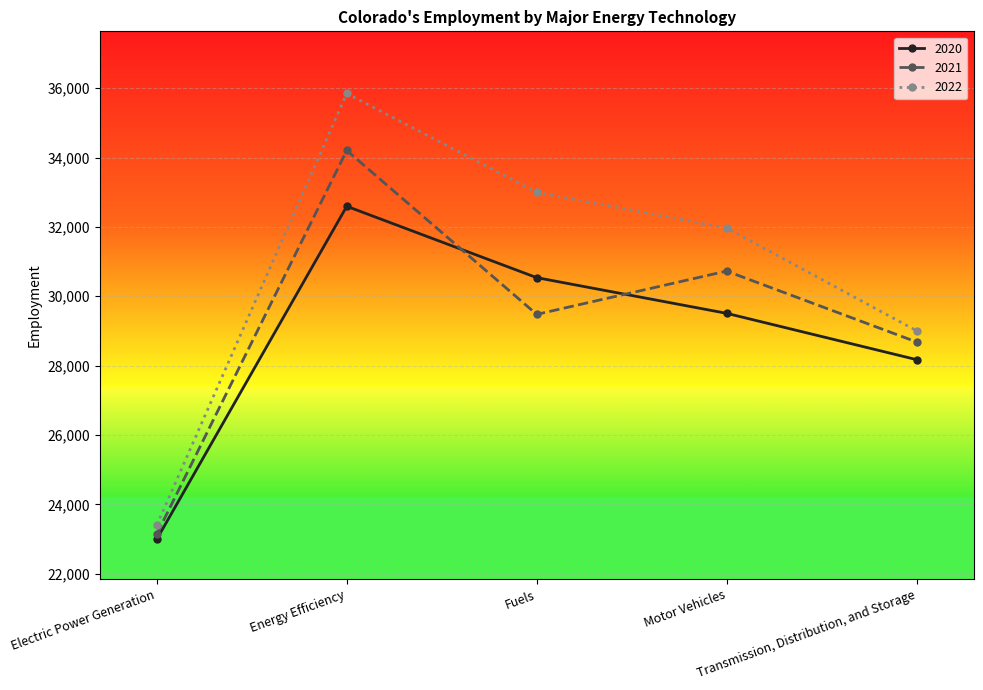

Reading left to right, transcribe all the data shown in this chart.

2020: Electric Power Generation=22996	Energy Efficiency=32595	Fuels=30538	Motor Vehicles=29509	Transmission, Distribution, and Storage=28174
2021: Electric Power Generation=23144	Energy Efficiency=34205	Fuels=29479	Motor Vehicles=30727	Transmission, Distribution, and Storage=28683
2022: Electric Power Generation=23403	Energy Efficiency=35847	Fuels=32998	Motor Vehicles=31968	Transmission, Distribution, and Storage=29007